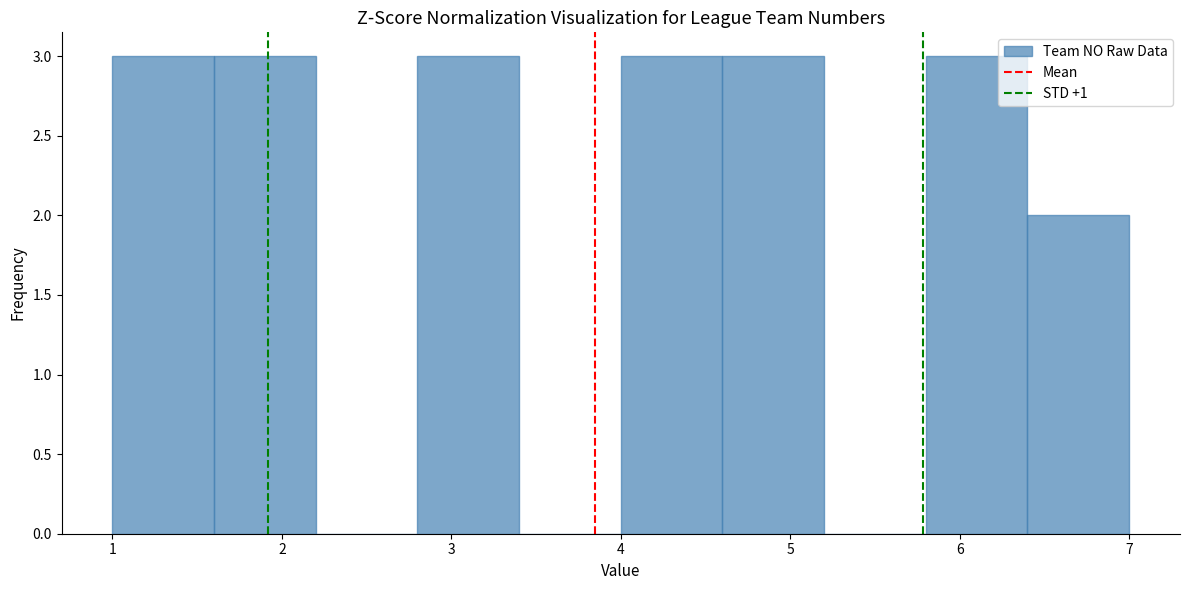

Reading left to right, list every bar in this chart as the range it spans on the x-axis followed by its height. The values are not printed on the chart, so give them approximately, as read against the axis.

1.0 to 1.6: 3
1.6 to 2.2: 3
2.2 to 2.8: 0
2.8 to 3.4: 3
3.4 to 4.0: 0
4.0 to 4.6: 3
4.6 to 5.2: 3
5.2 to 5.8: 0
5.8 to 6.4: 3
6.4 to 7.0: 2